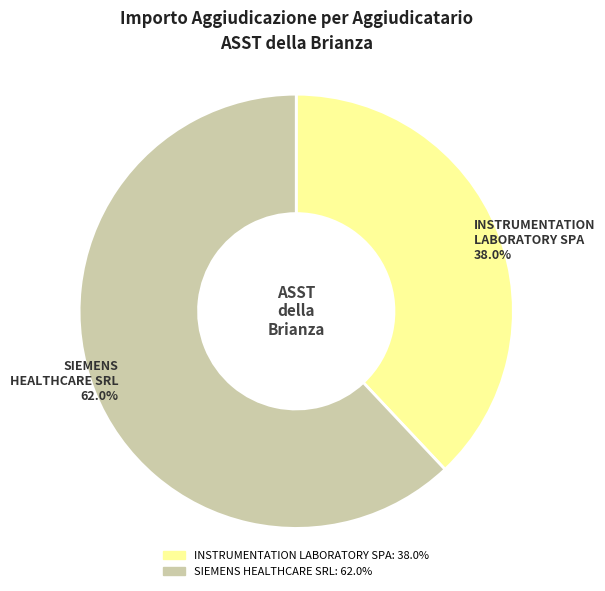

Which slice is the largest?

SIEMENS HEALTHCARE SRL